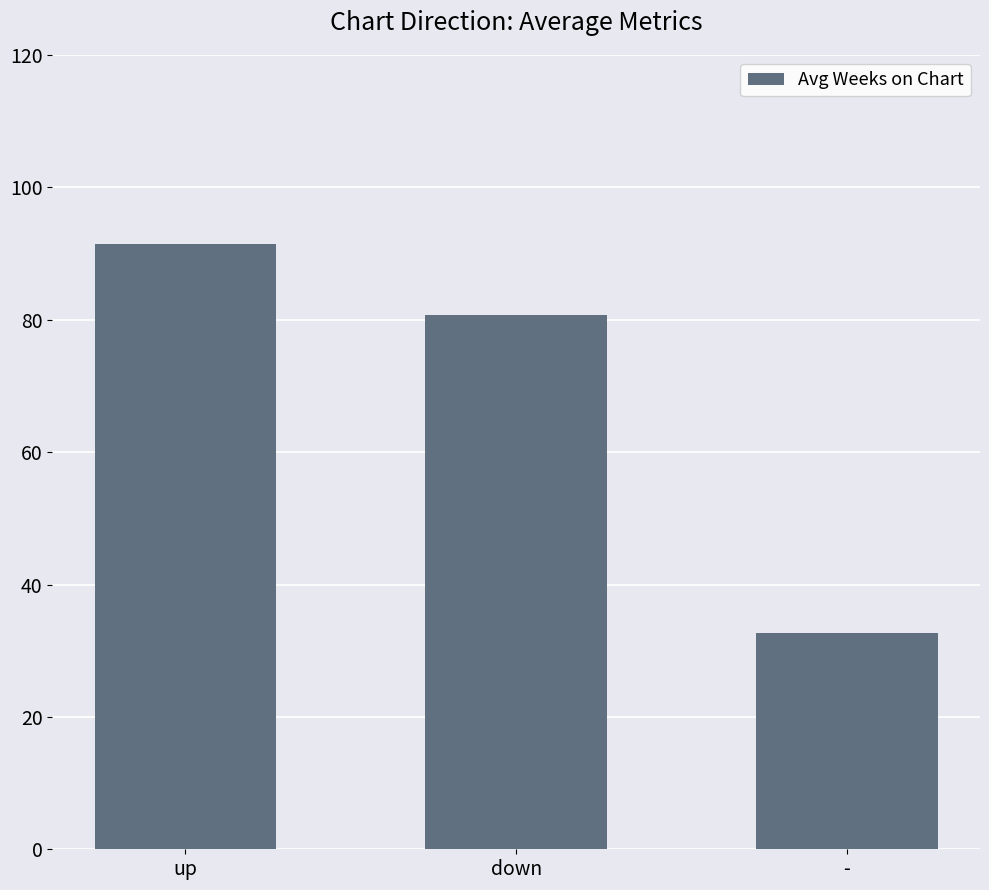

What is the value of the 2nd bar from the left?

80.7